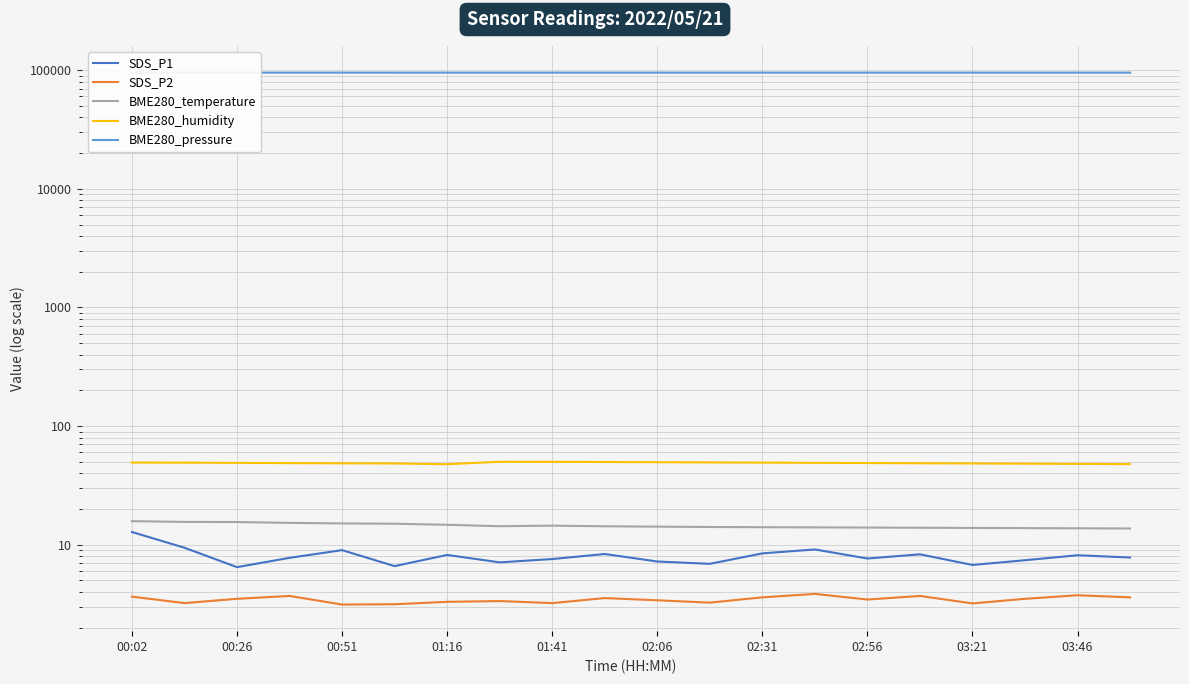

What is the average value of the BME280_pressure series?

95319.5